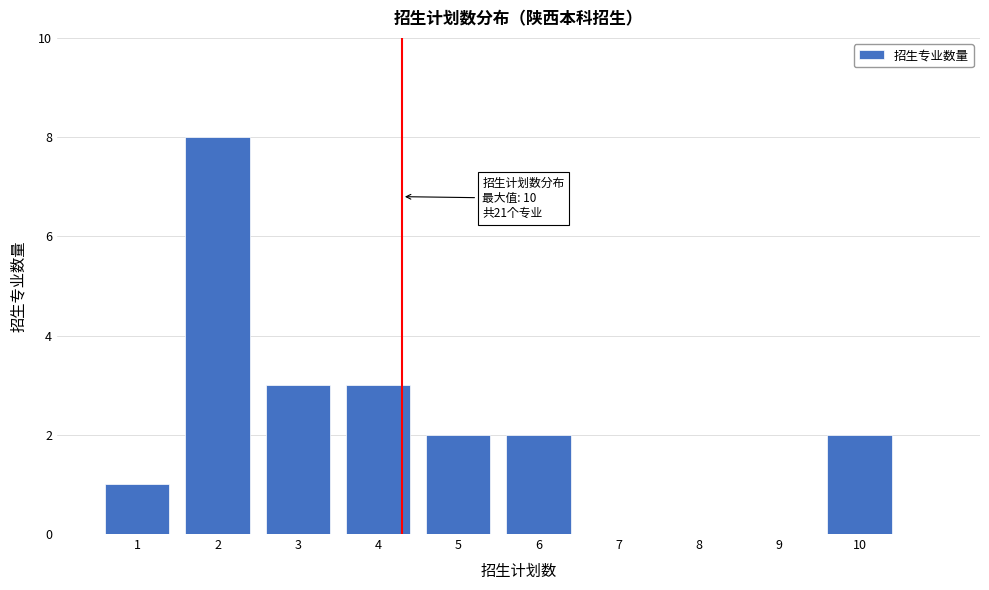

Over which range of the x-axis is the bar tallest?

1.5 to 2.5